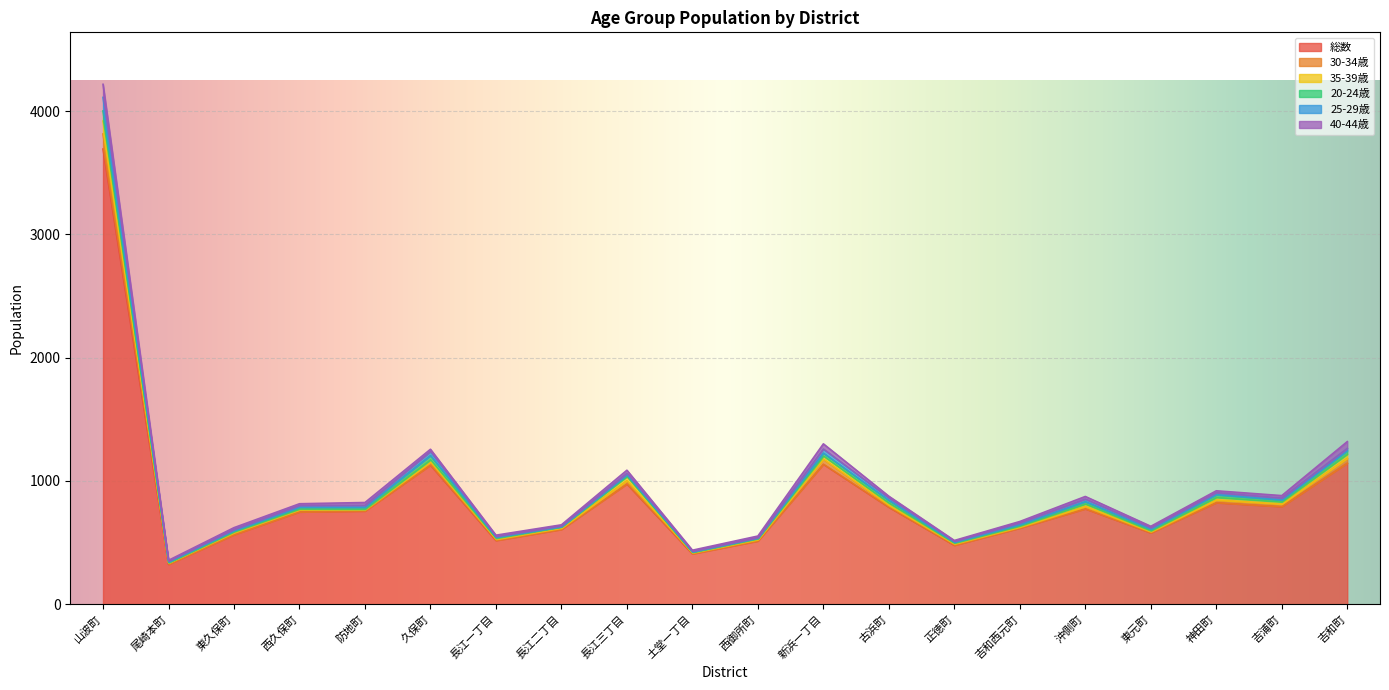

What is the lowest value of the 総数 series?

323